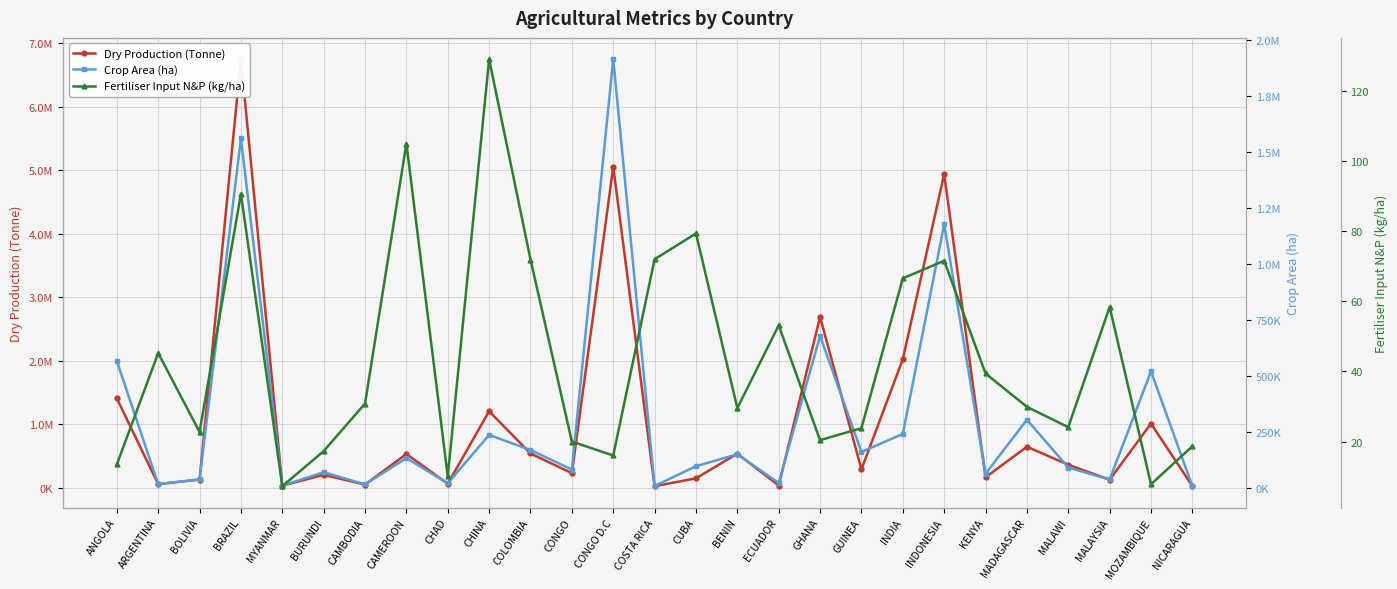

What is the average value of the Crop Area (ha) series?

310126.8